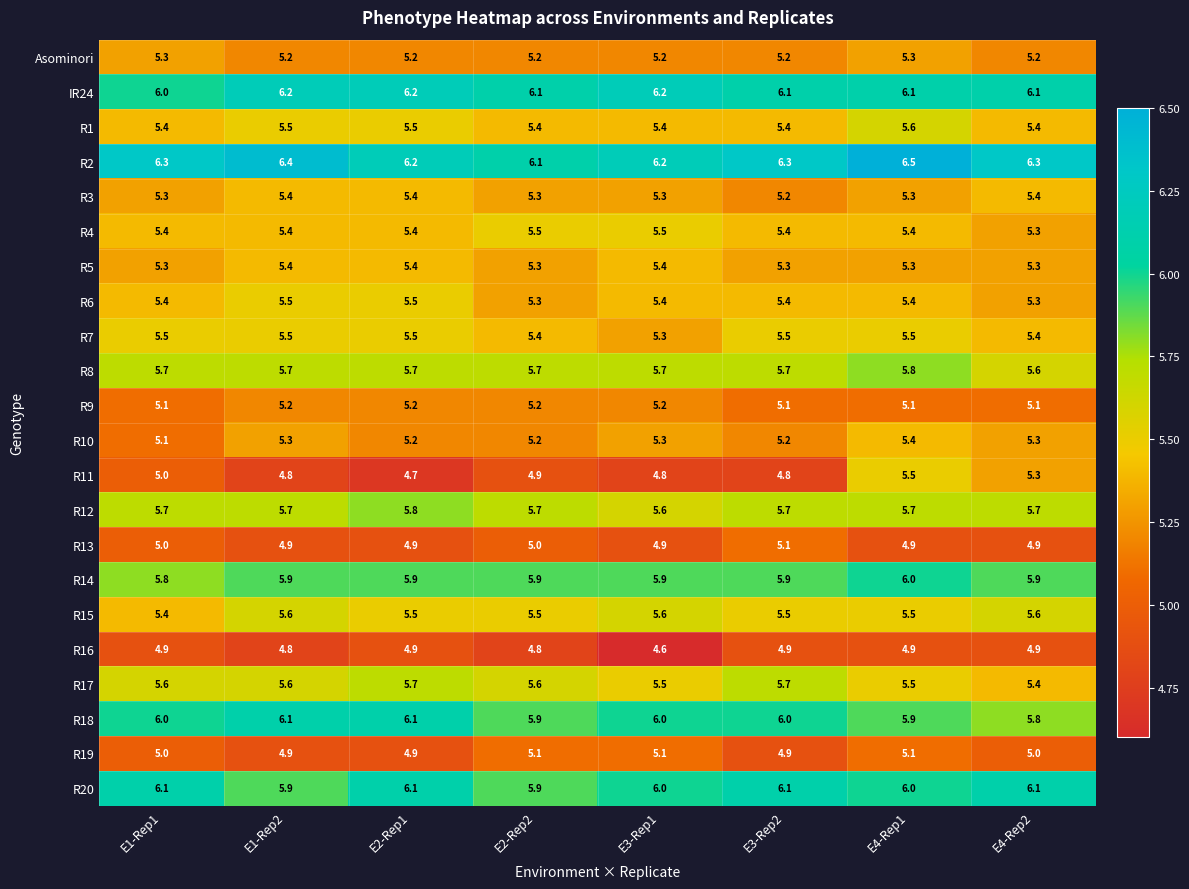

How many distinct data groups are displayed?

22